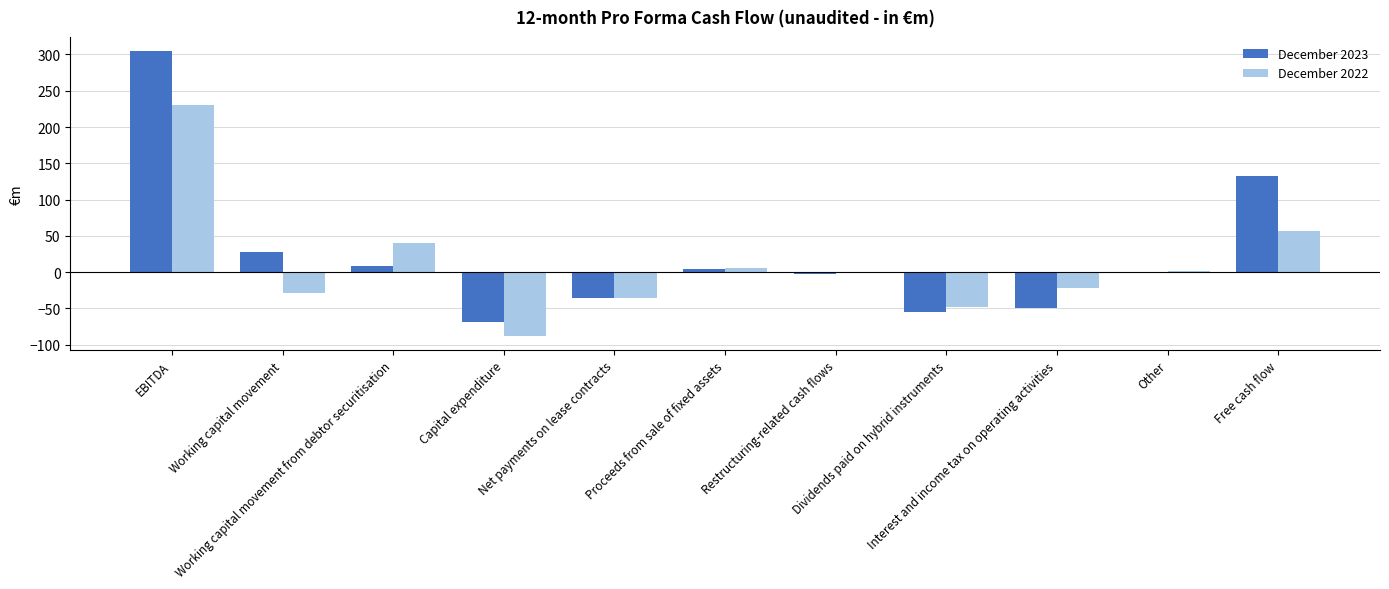

What is the maximum value for December 2022?

230.1